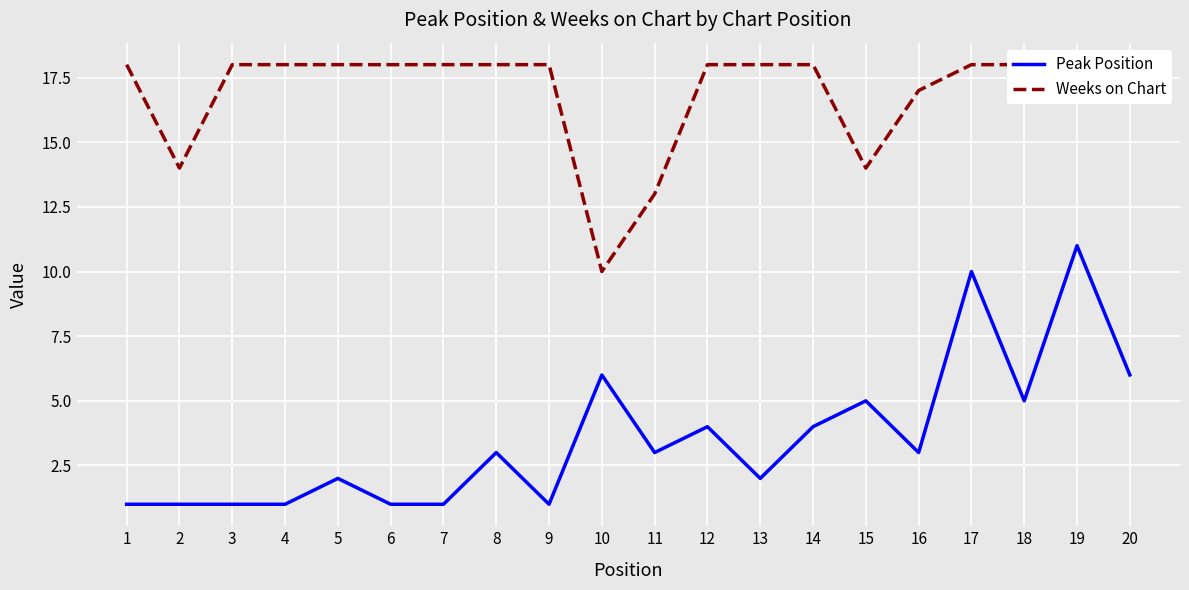

Rank the series by their maximum value, from highest to lowest.

Weeks on Chart, Peak Position